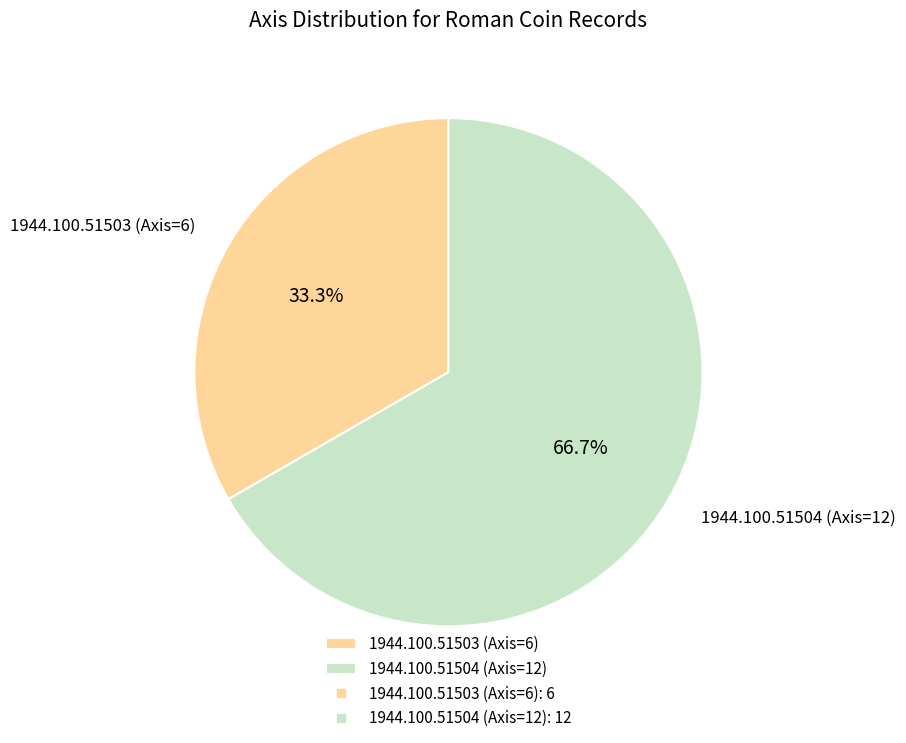

Is there a majority slice in this chart?

Yes